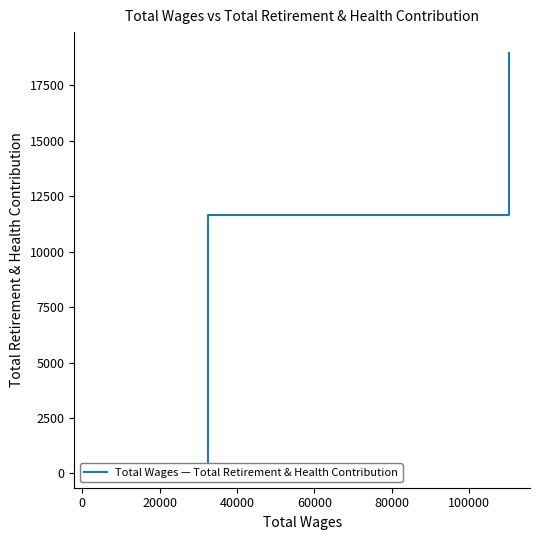

Is it true that the value at 0 is 17224?

False